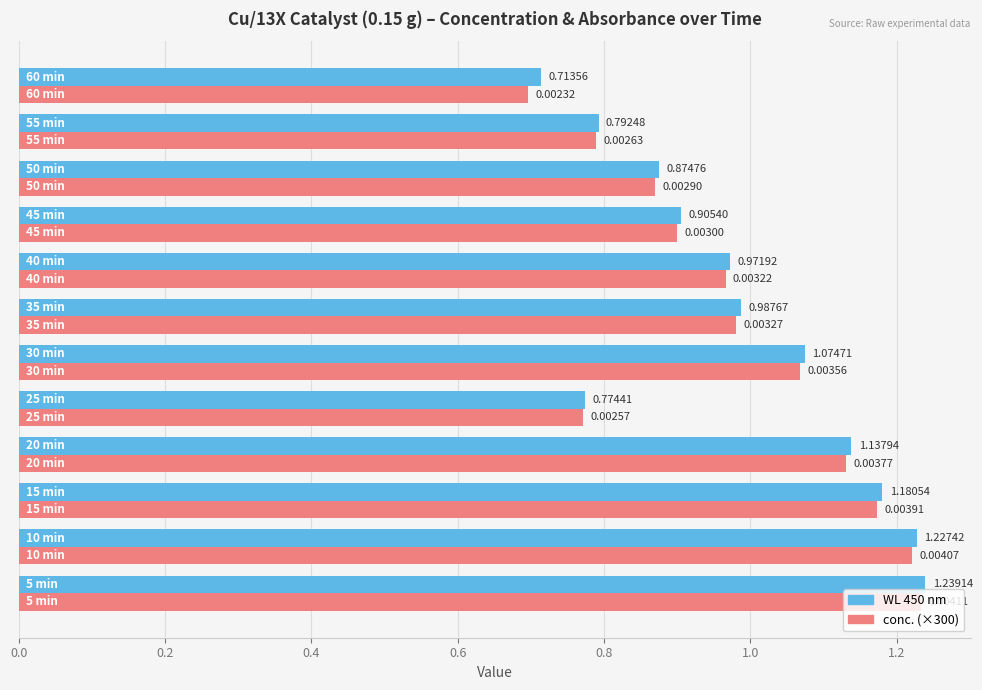

List the series in order of their peak value, highest first.

WL 450 nm, conc. (×300)